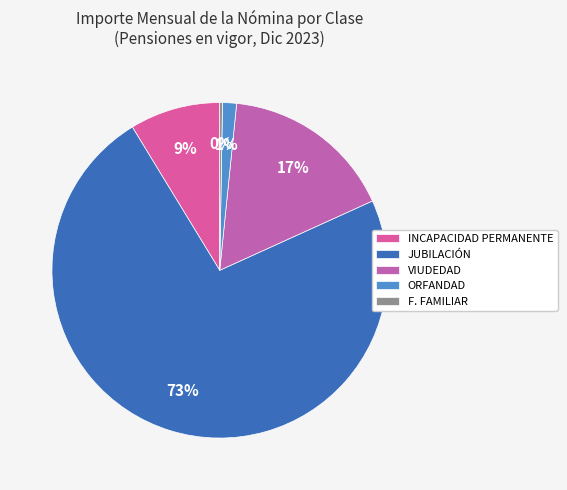

To the nearest percent, what is the difference between the largest and smallest slice percentages?

73%